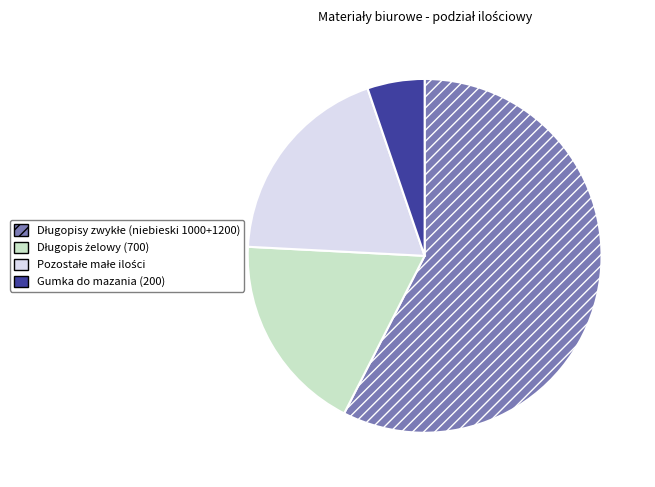

True or false: Gumka do mazania (200) accounts for 1% of the total.

False